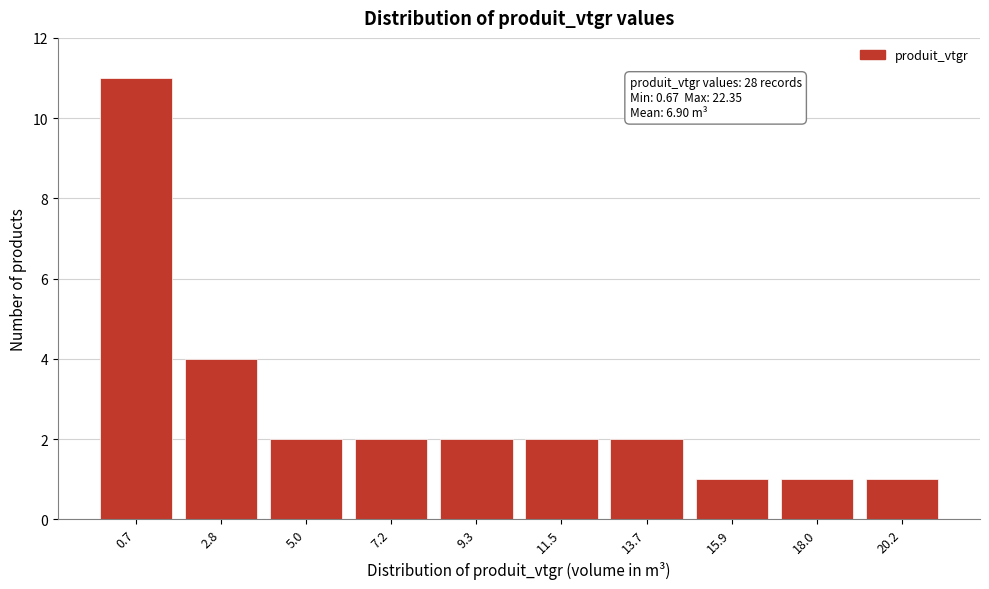

Reading right to left, what are all the values shown in this chart?

1	1	1	2	2	2	2	2	4	11